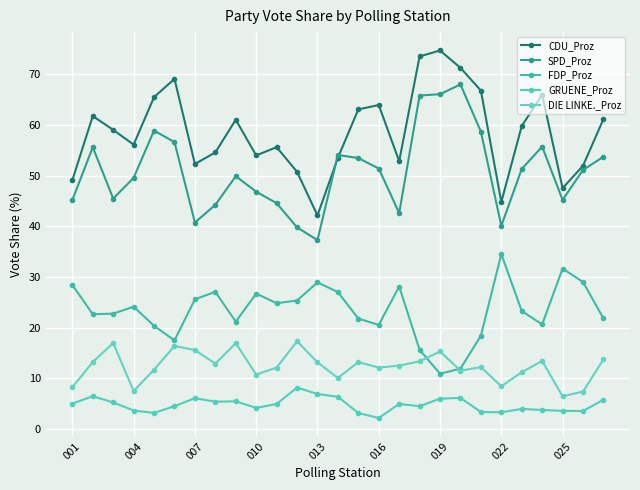

True or false: CDU_Proz has more than 0 points higher than both neighbors.

True